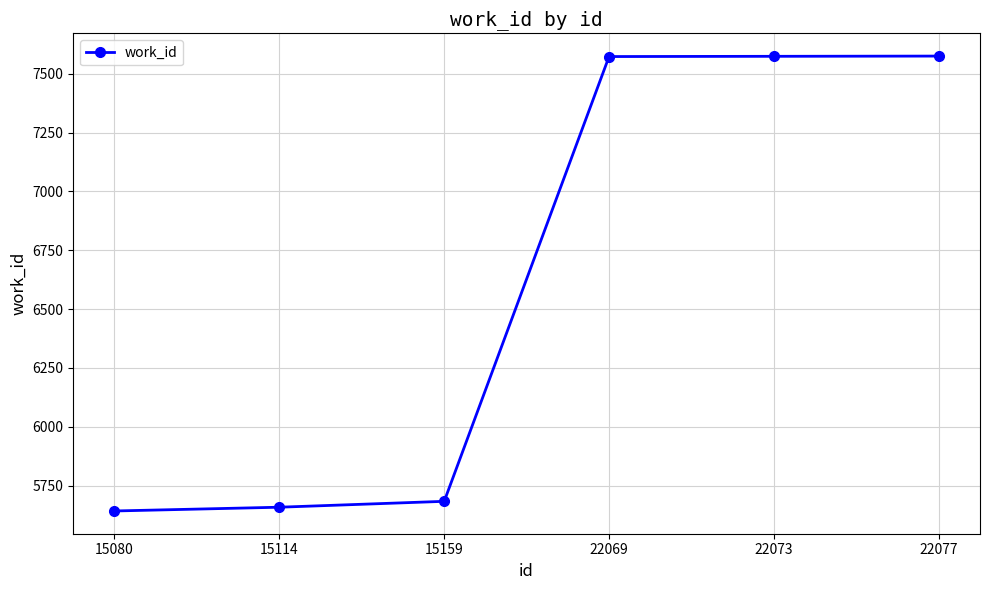

What is the difference between the maximum and minimum values?

1933